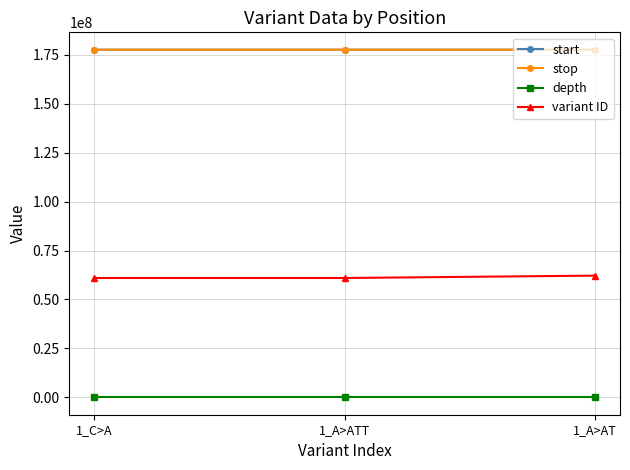

What is the label of the 3rd point from the right?

1_C>A